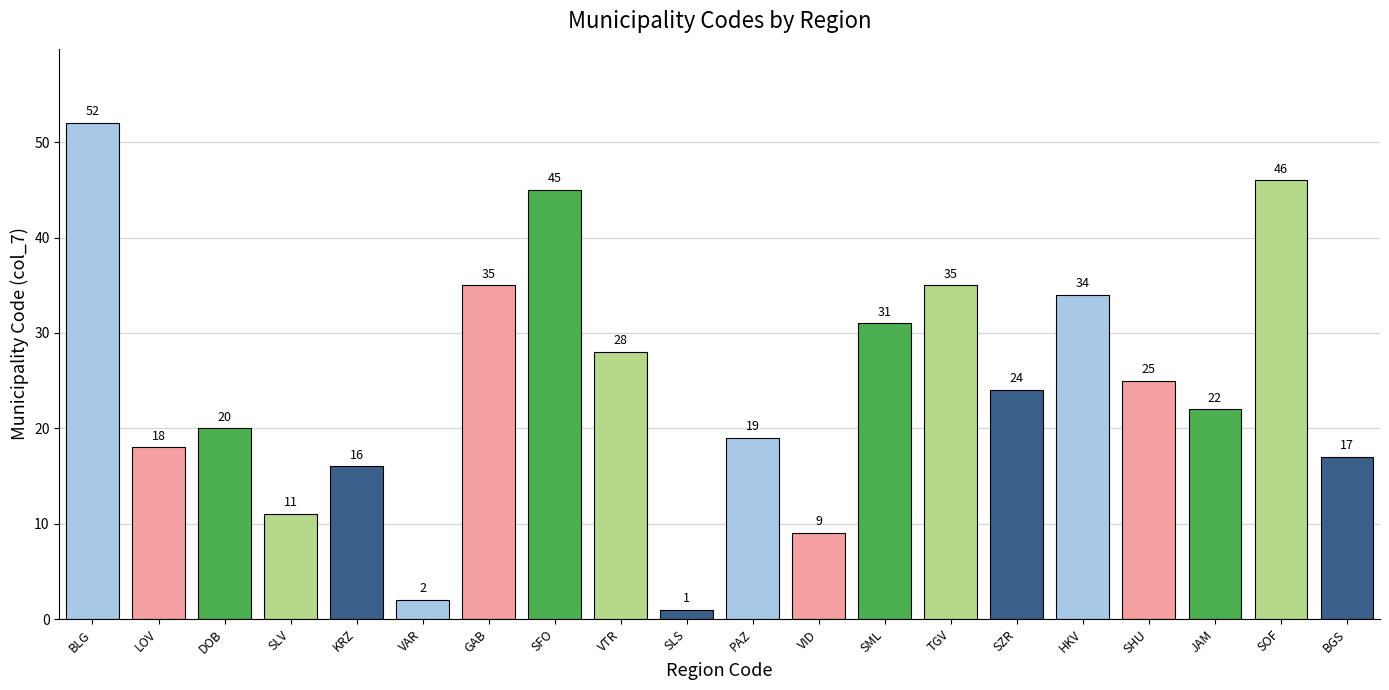

How many values are below 24?

10